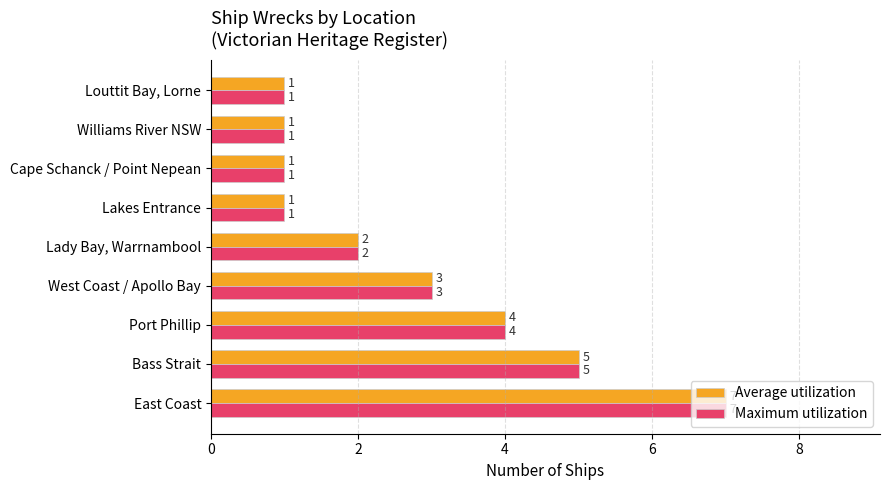

How many Maximum utilization values are between 1 and 4?

7